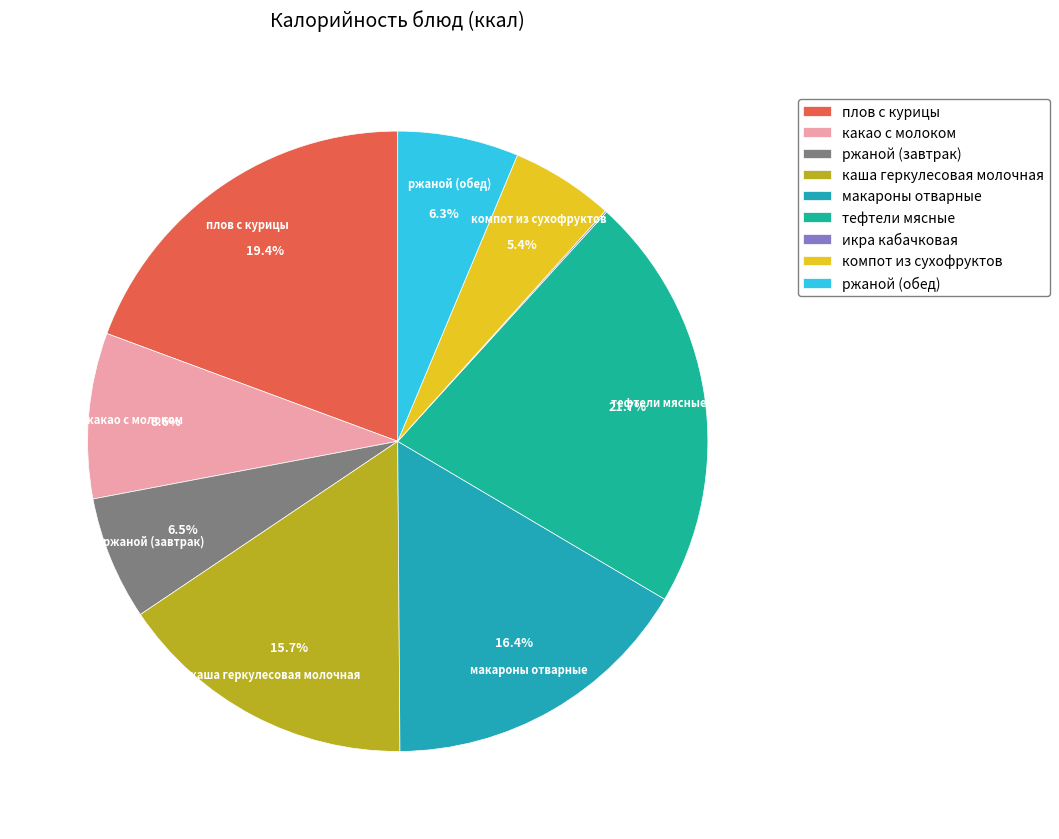

Is плов с курицы the majority of the pie?

No